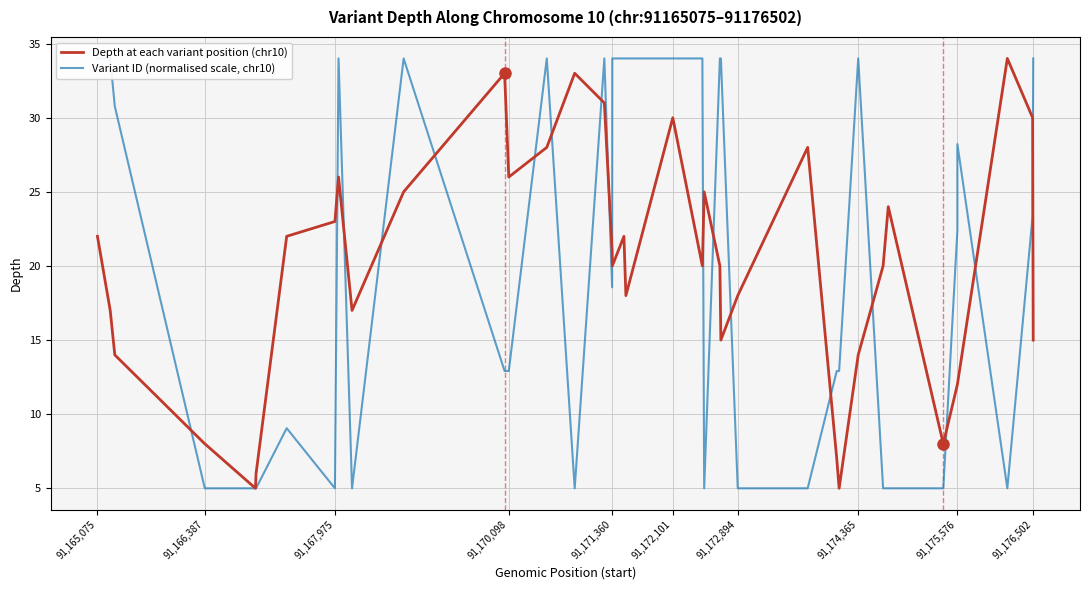

Rank the series by their average value, from highest to lowest.

Variant ID (normalised scale, chr10), Depth at each variant position (chr10)